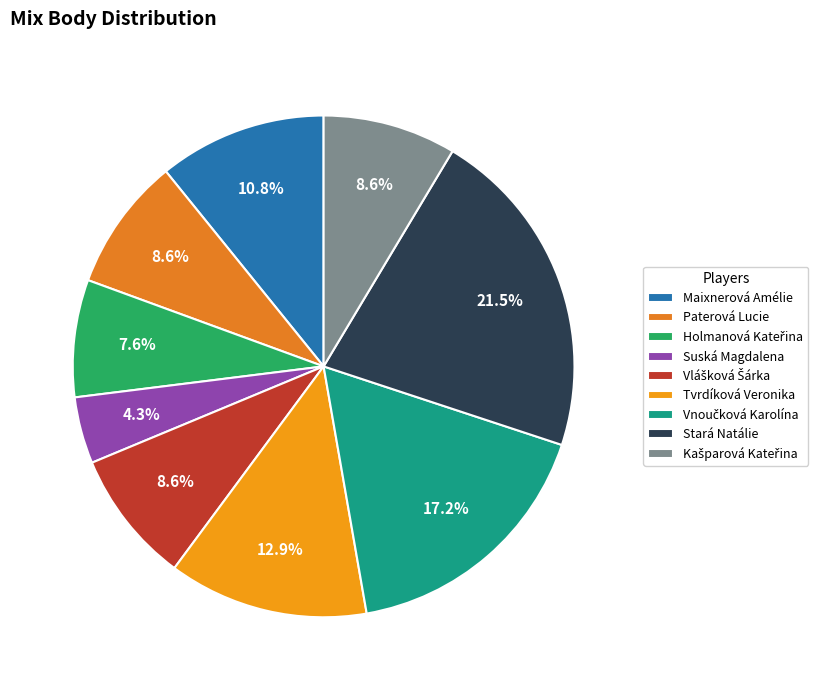

Which slice is the largest?

Stará Natálie